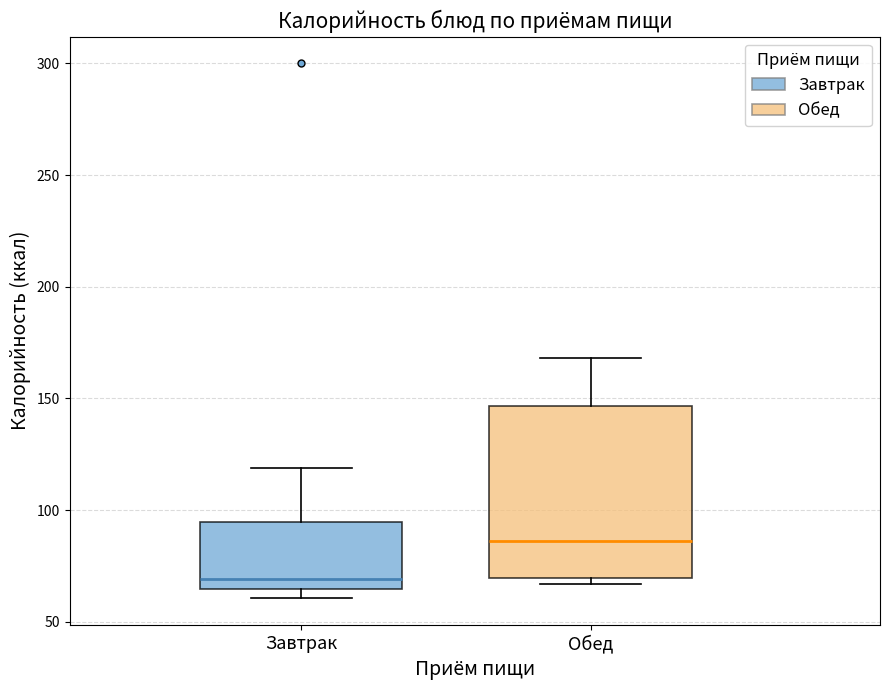

Reading left to right, transcribe this box plot: for each box, give where its median line is, the range the box spans, and where its two whiskers end, as read against the y-axis. The values are not printed on the chart, so give them approximately, as read against the axis.

Завтрак: median 70, box 65 to 95, whiskers 60 to 120
Обед: median 85, box 70 to 145, whiskers 65 to 170